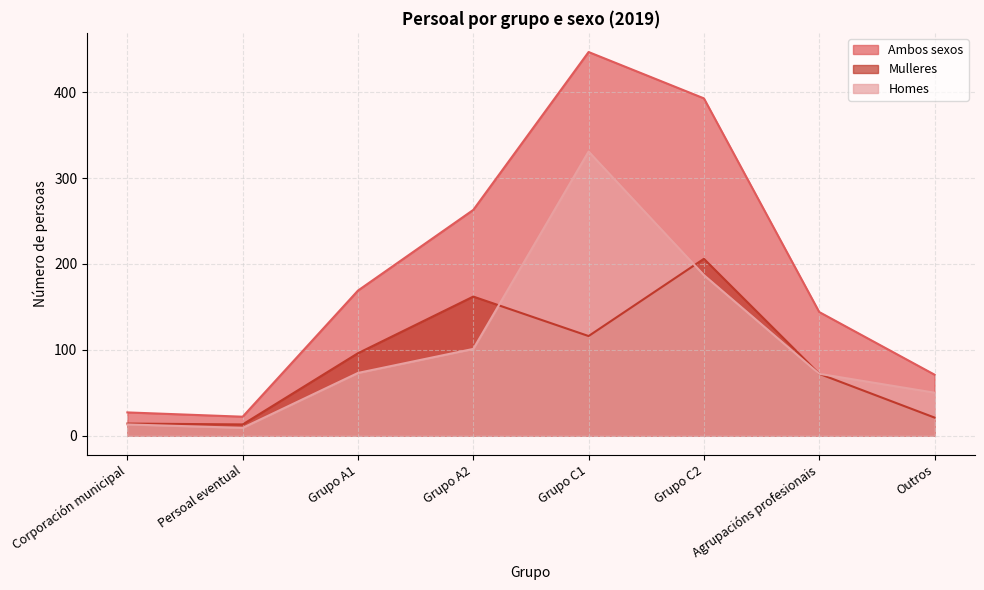

What is the difference between the highest and lowest values at Outros?

50